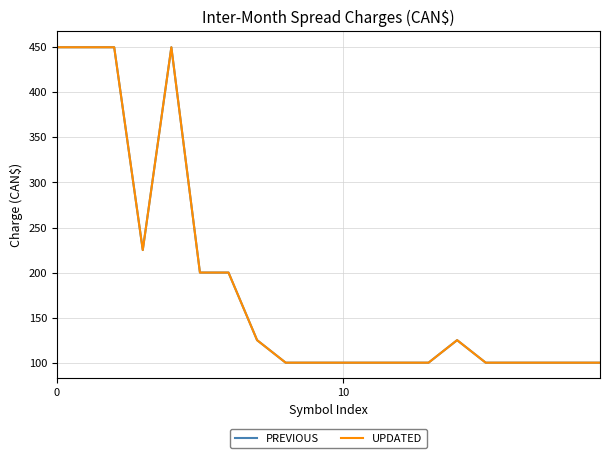

At how many categories does at least one series exceed 336?

4